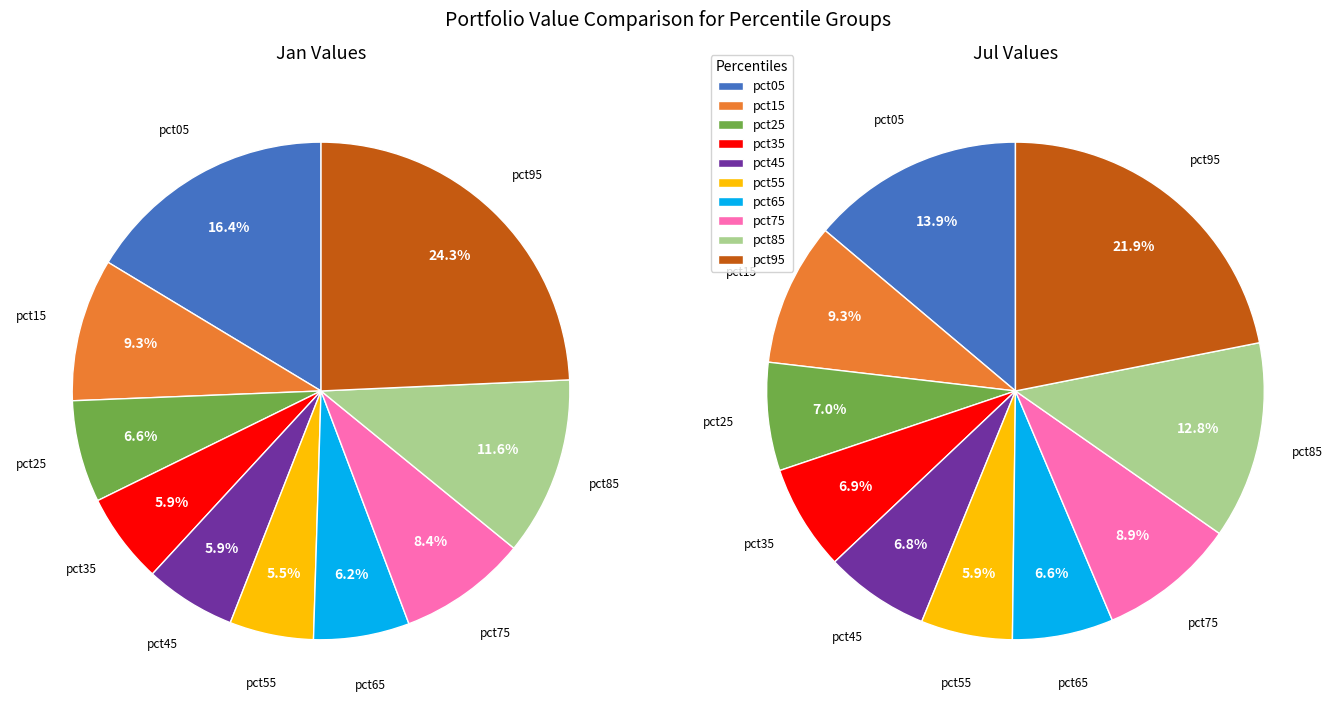

To the nearest percent, what percentage of the pie is 6?

6%